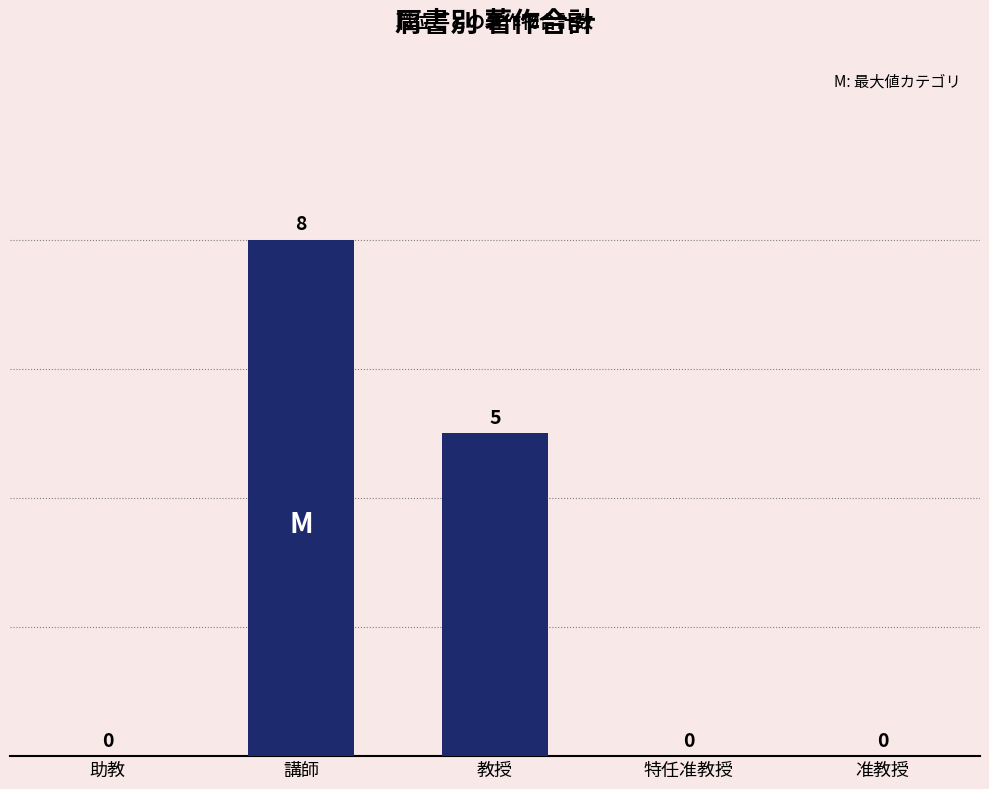

What is the change in value from 助教 to 教授?

+5